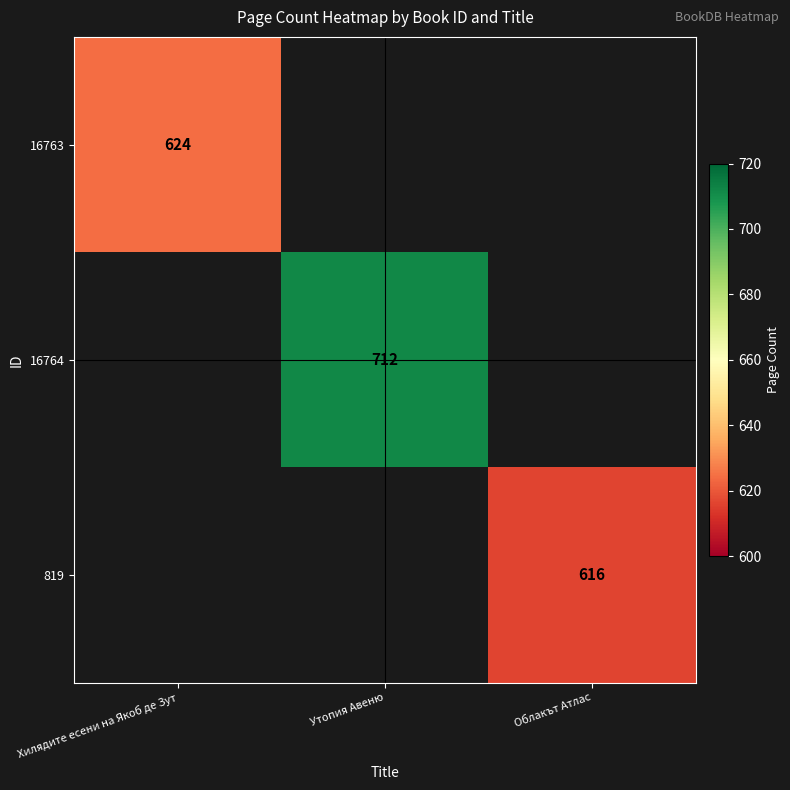

What is the total value across all series at Хилядите есени на Якоб де Зут?

624